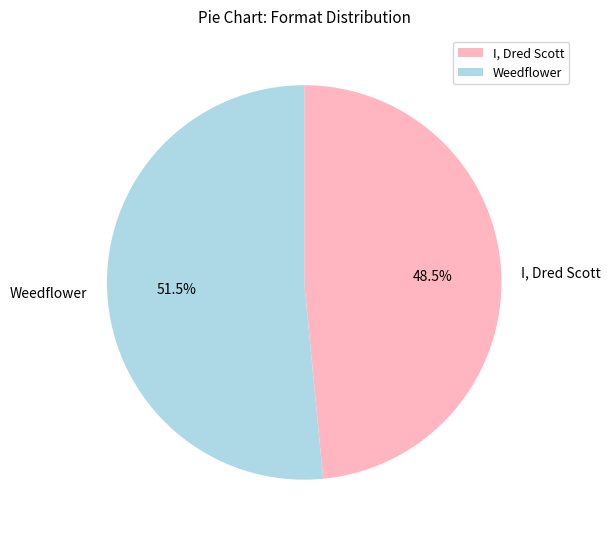

Which has a higher value, Weedflower or I, Dred Scott?

Weedflower